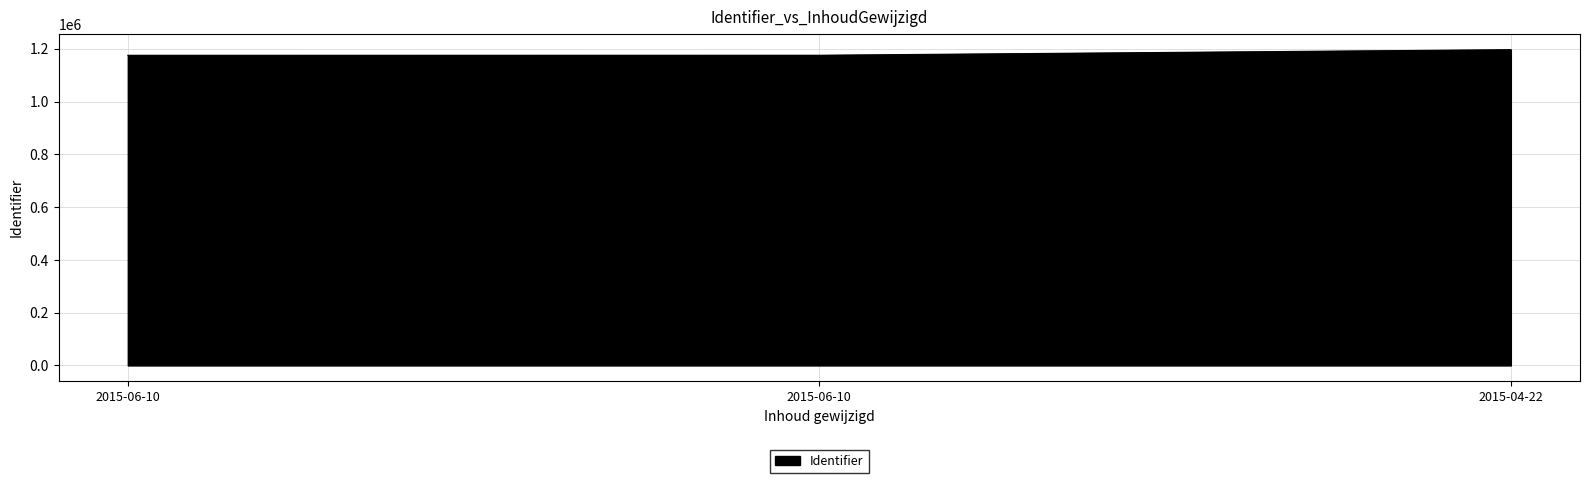

What is the label of the 3rd point from the right?

2015-06-10